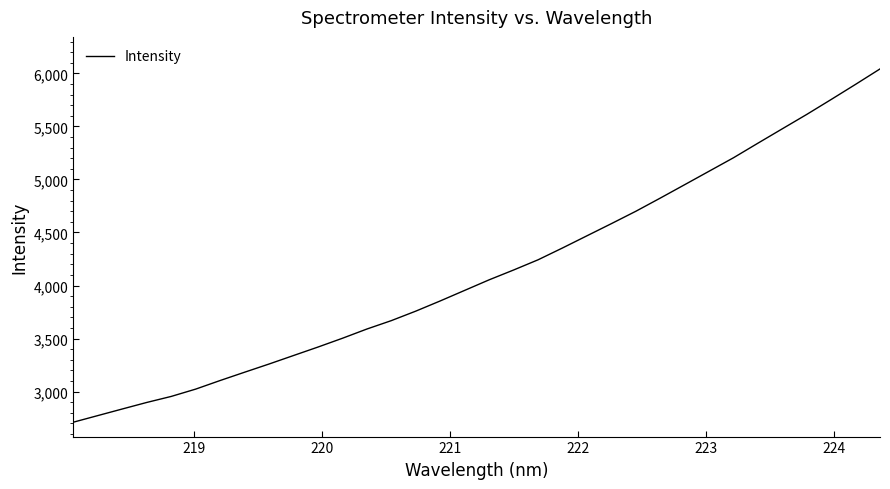

What is the difference between the maximum and minimum values?

3330.8